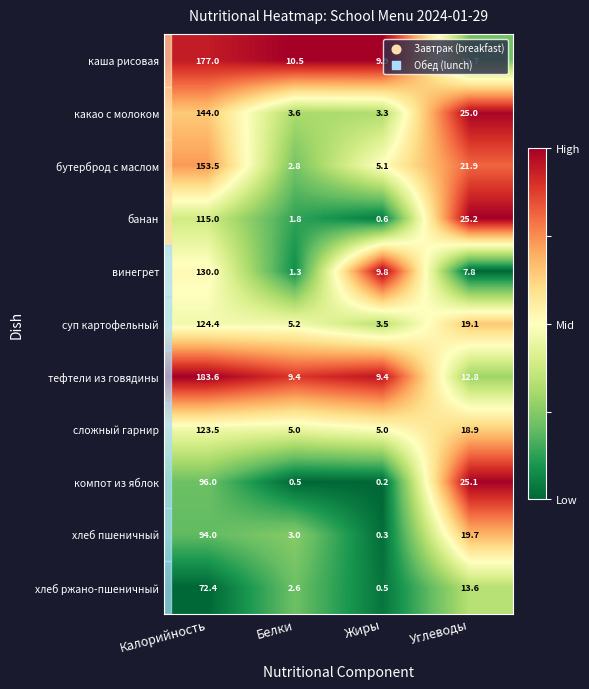

The тефтели из говядины series shows 12.9 at Жиры. True or false?

False